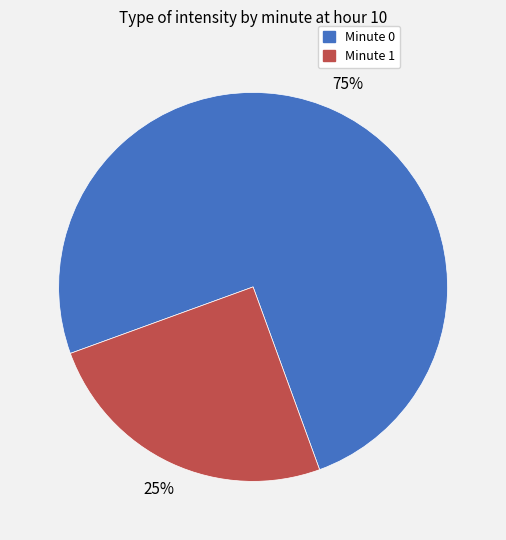

Combined, do Minute 1 and Minute 0 account for over 50%?

Yes